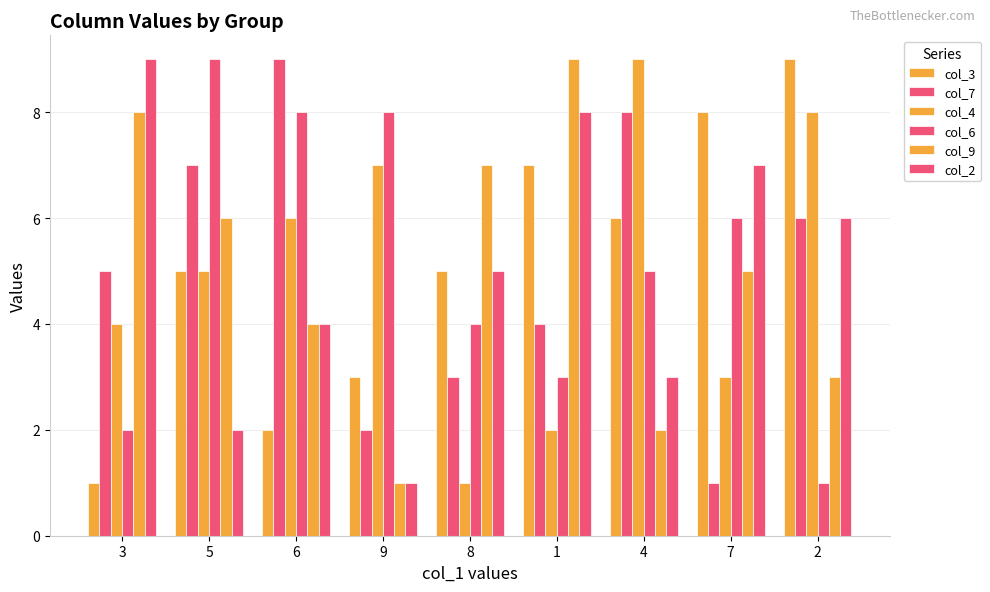

How many distinct data groups are displayed?

6